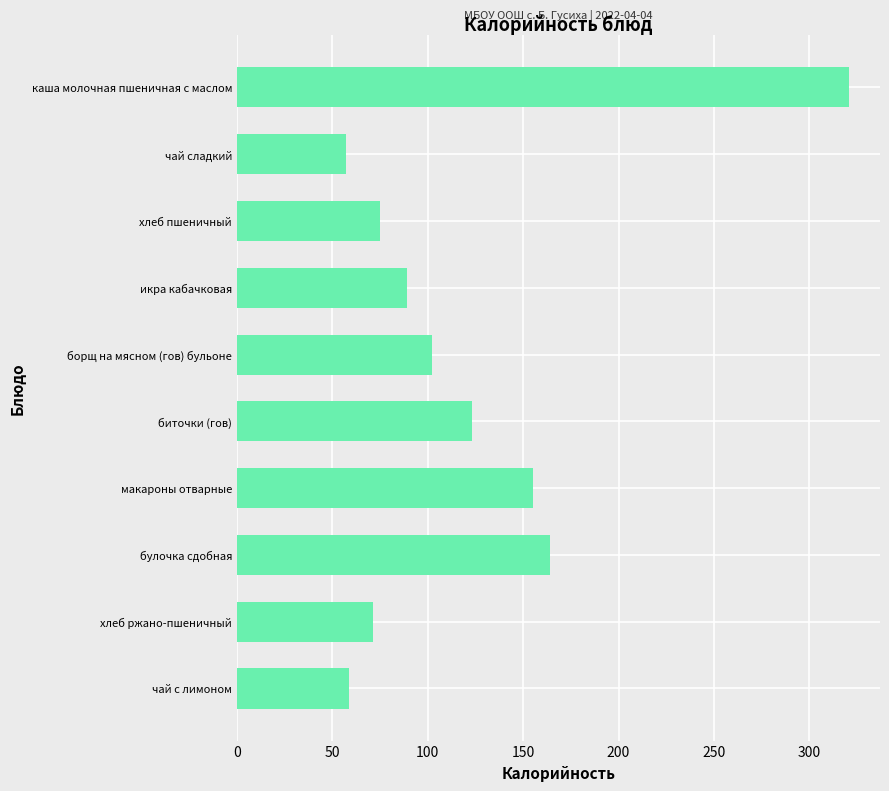

Does the chart contain any negative values?

No